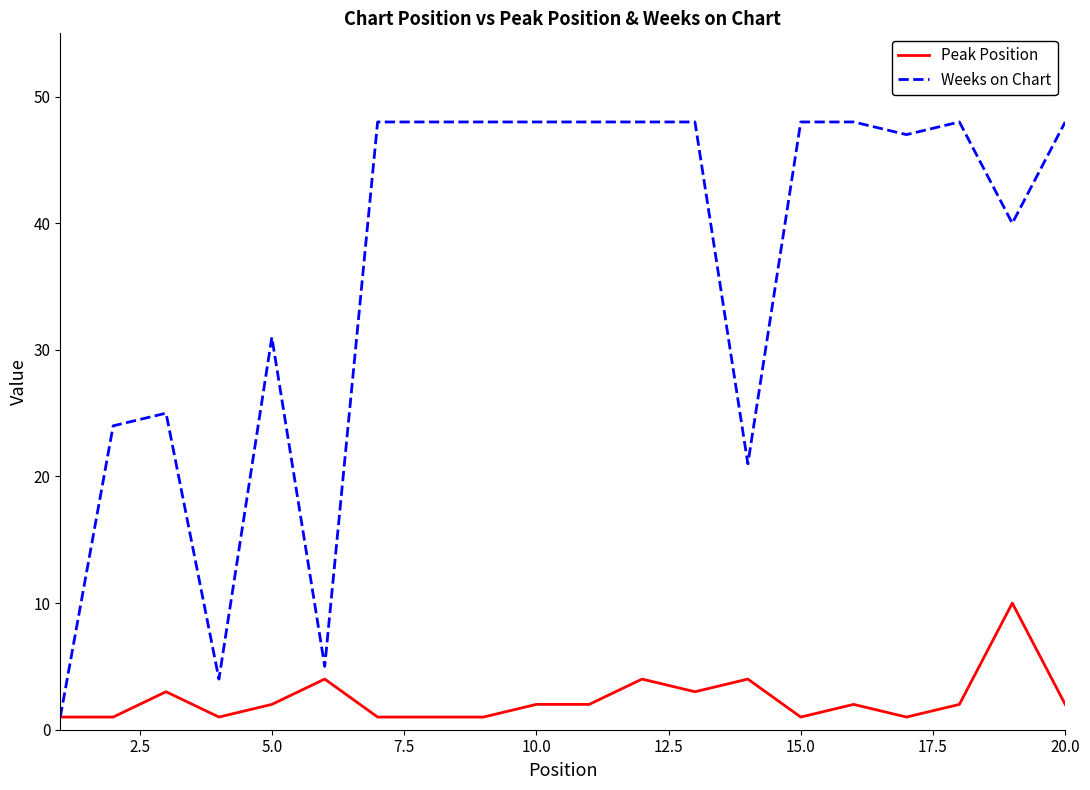

What is the difference between the second highest and minimum values in the Peak Position series?

3